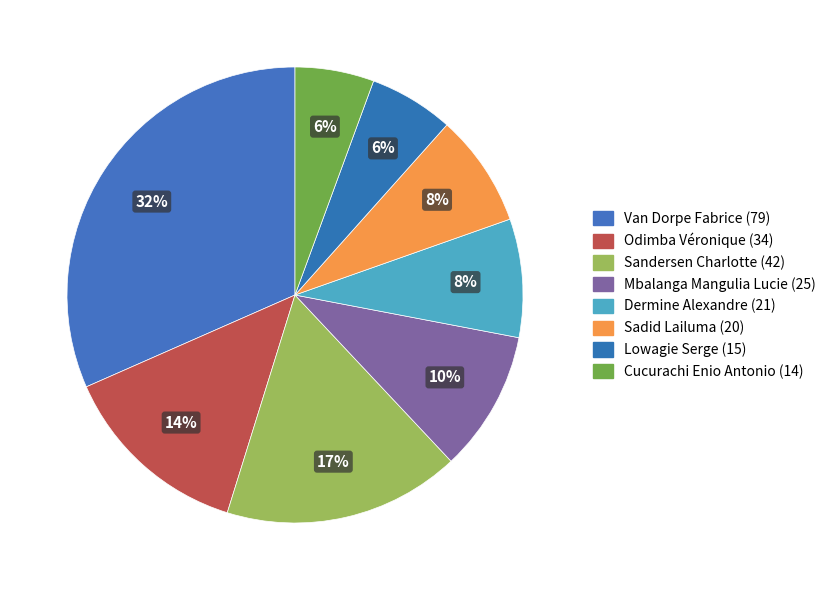

What is the change in value from Odimba Véronique (34) to Sadid Lailuma (20)?

-14